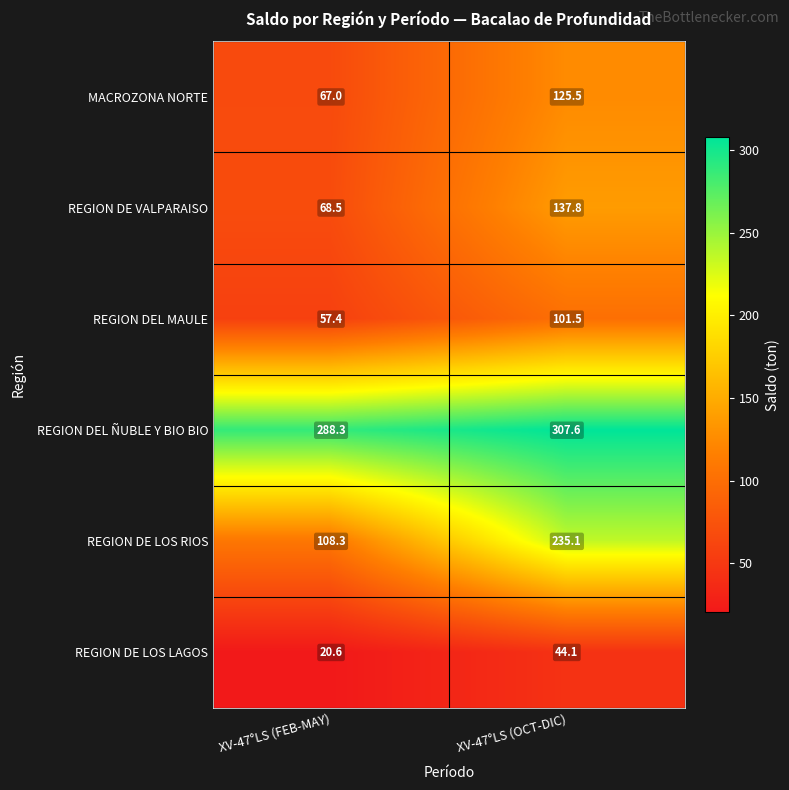

At how many categories does at least one series exceed 122?

2